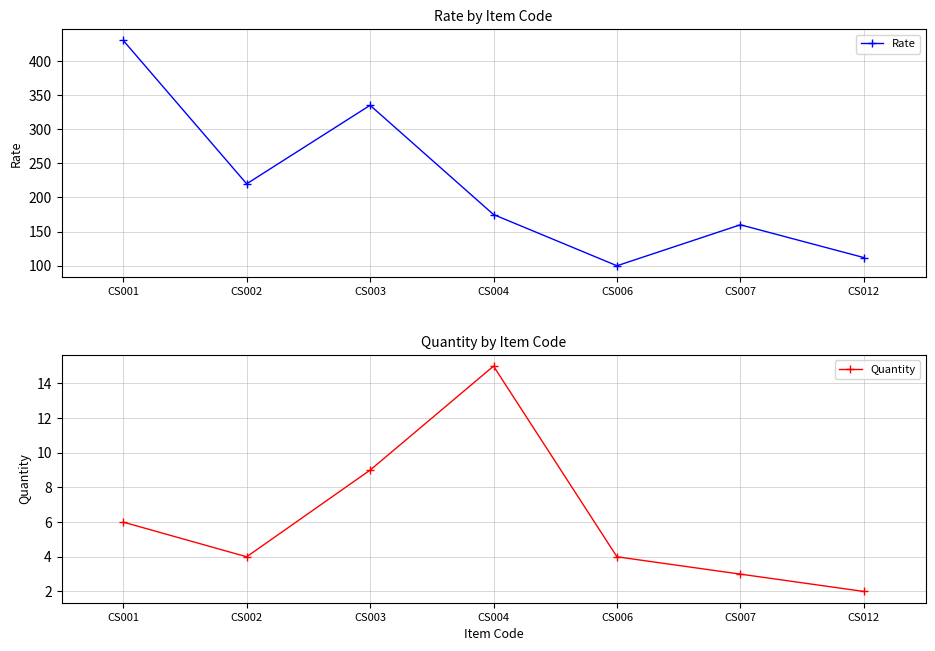

At how many categories does at least one series exceed 73?

7